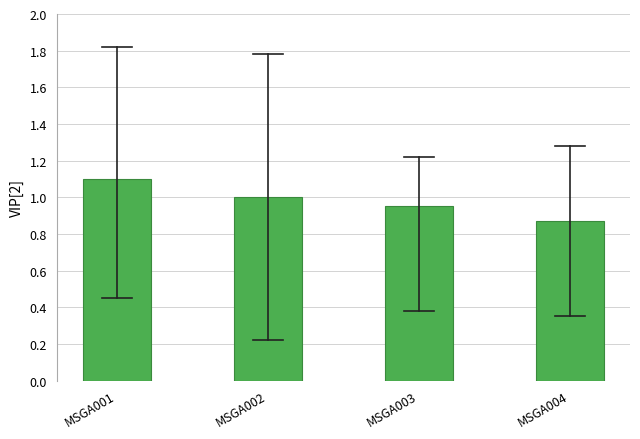

What is the value of the 2nd bar from the left?

1.0